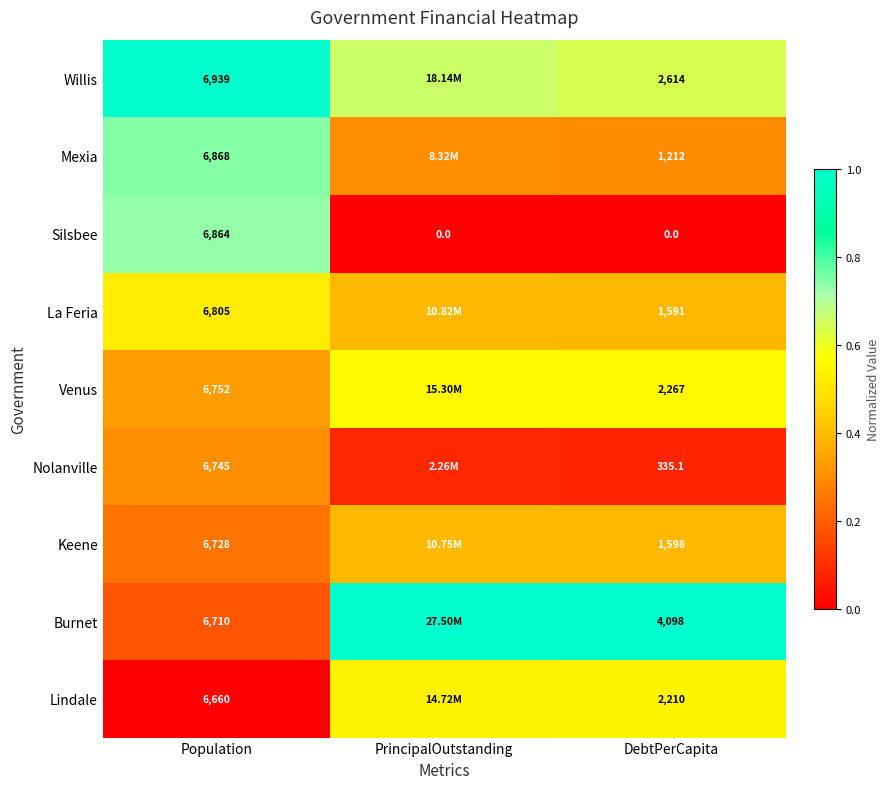

Is the value of Burnet at Population greater than the value of Mexia at DebtPerCapita?

Yes